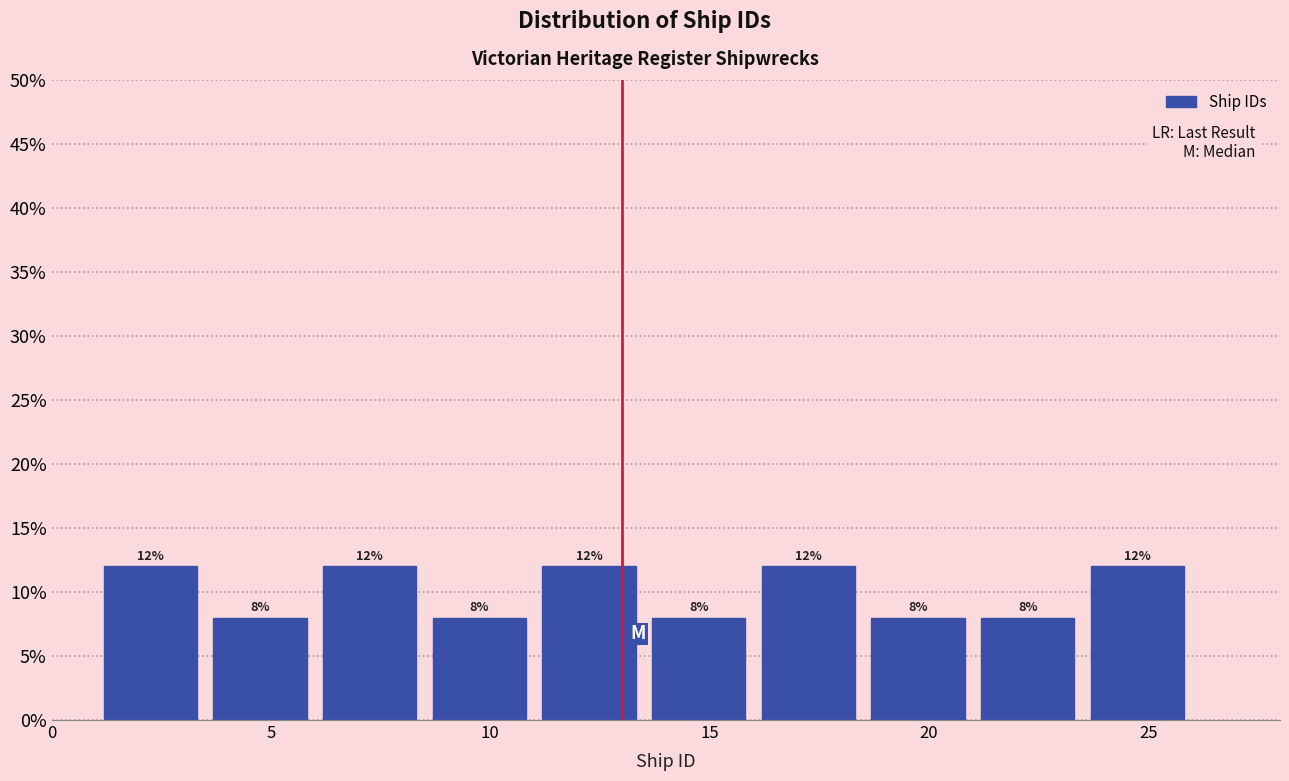

What is the height of the bar covering 16.0 to 18.5 on the x-axis?

12